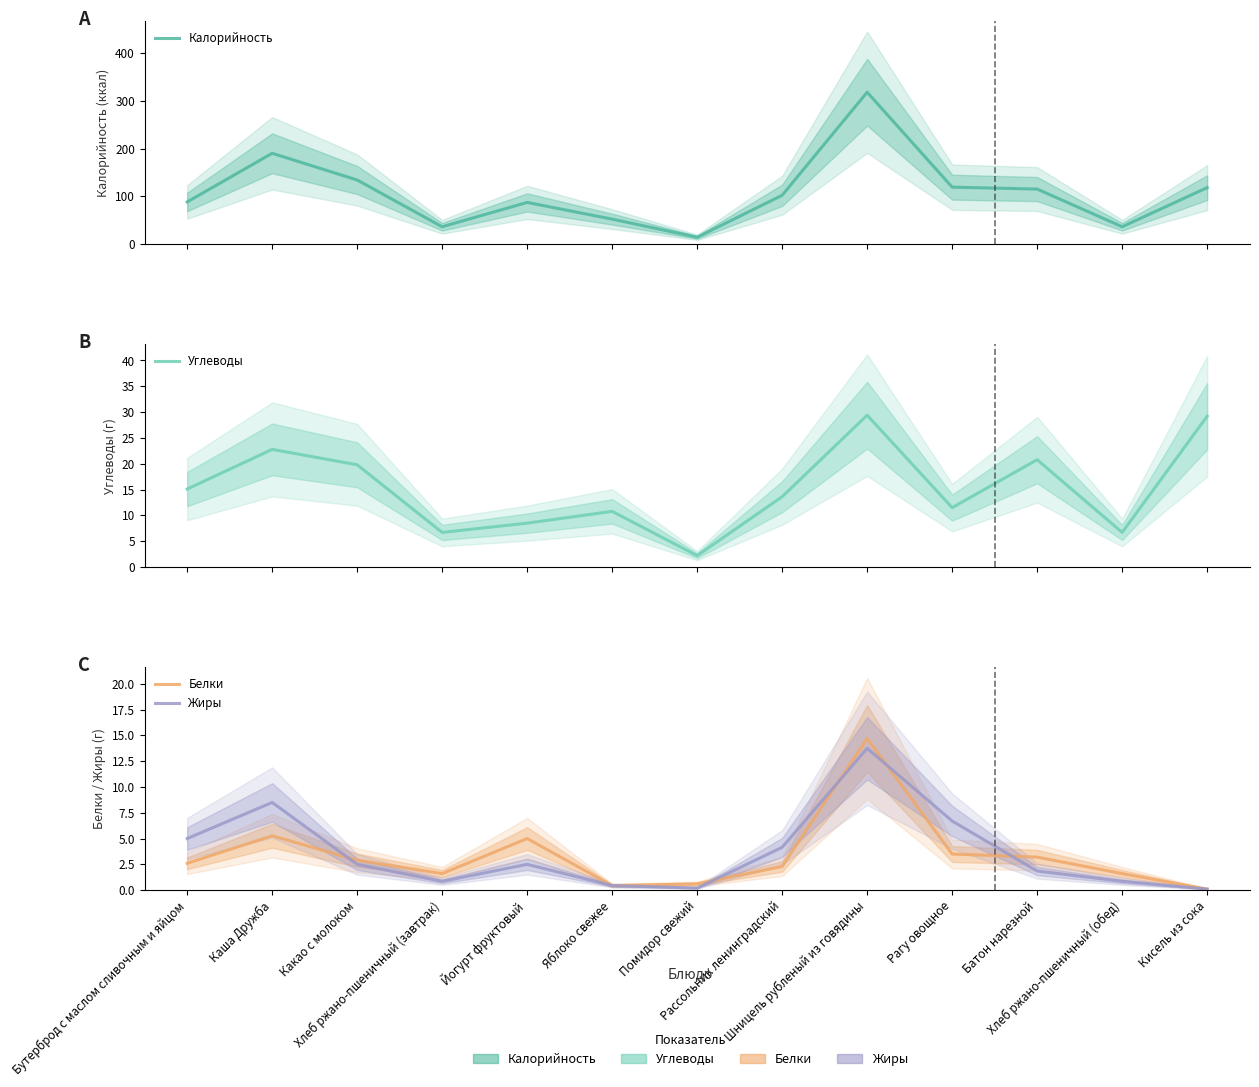

What value does the Белки series have at Яблоко свежее?

0.4